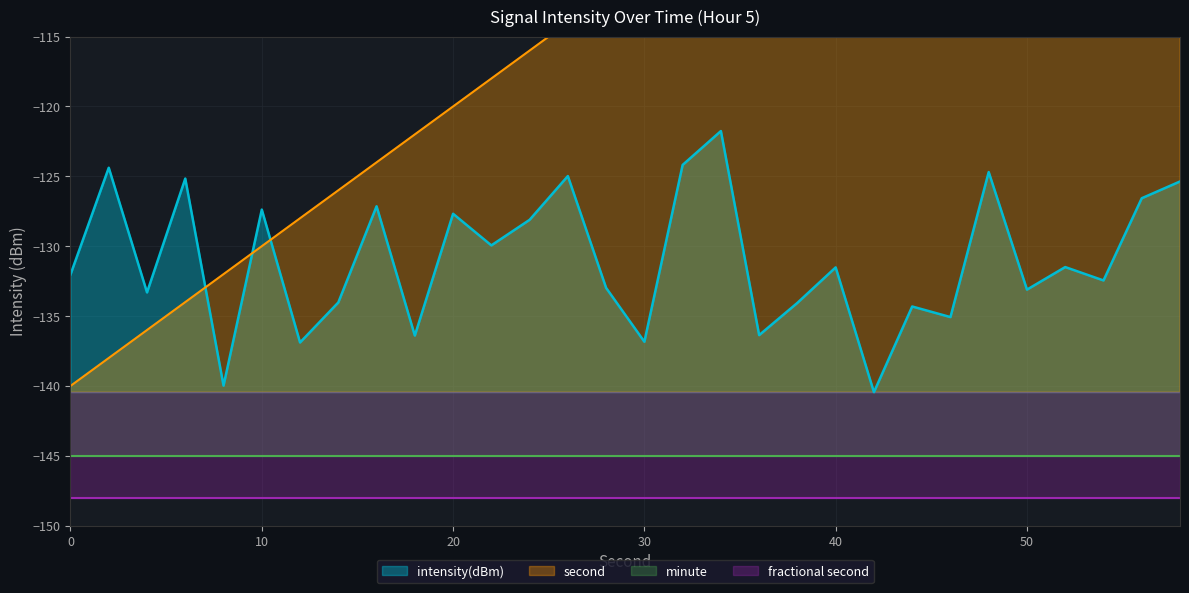

True or false: second and intensity(dBm) cross at least once.

True